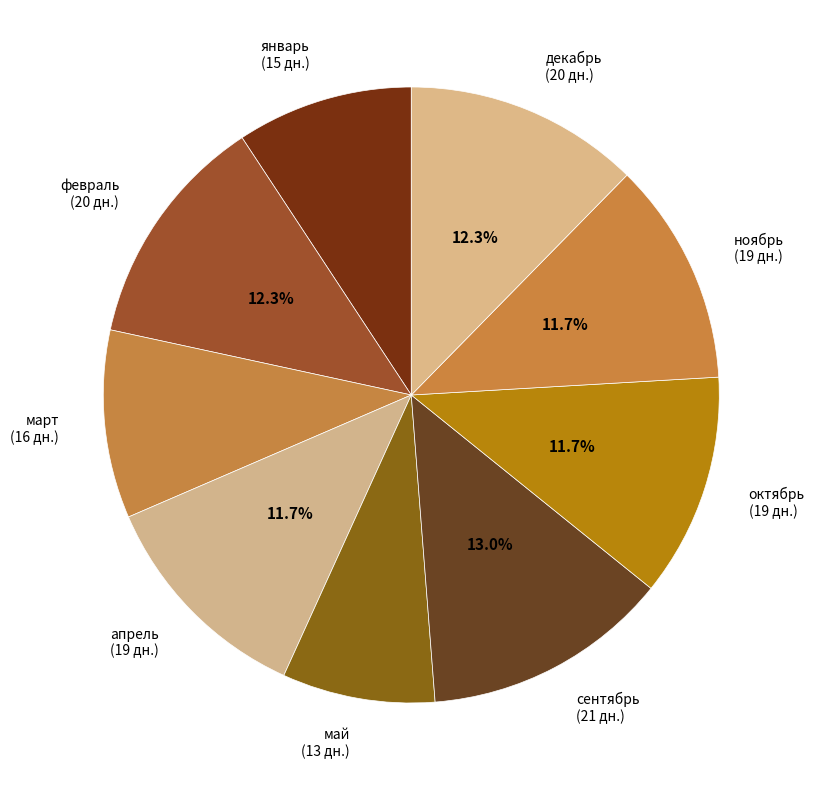

To the nearest percent, what is the average slice percentage?

11%